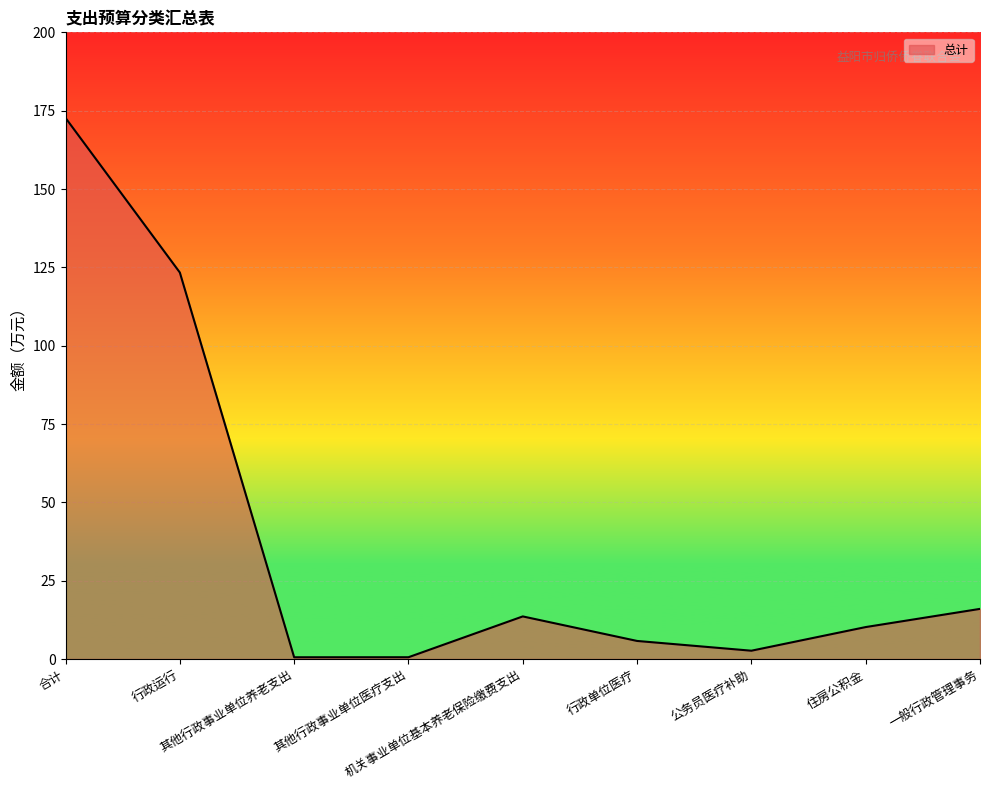

What is the greatest value displayed?

172.7